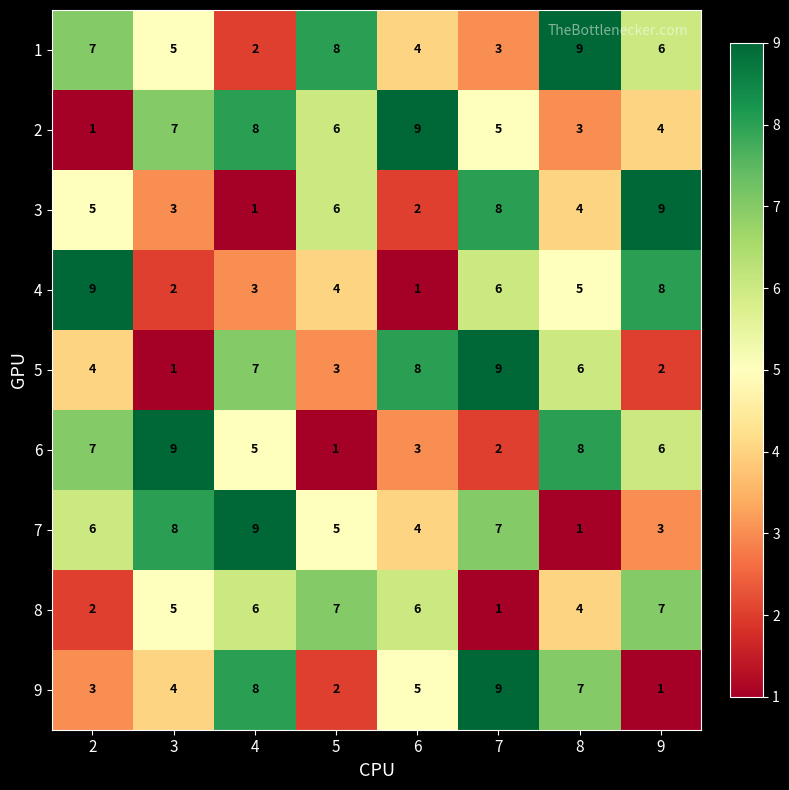

What is the sum of the 2 values at 5 and 3?

13